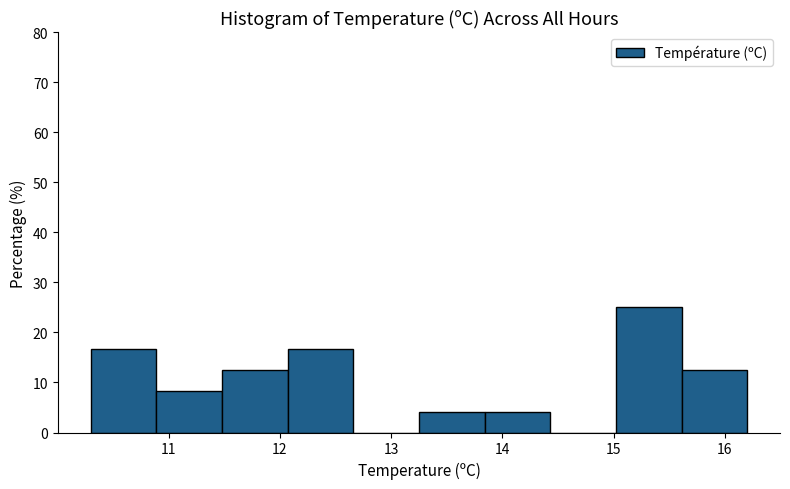

What is the height of the bar covering 15.61 to 16.20 on the x-axis? Neither the bar edges nor the heights are printed on the chart, so give them approximately, as read against the axes.

13